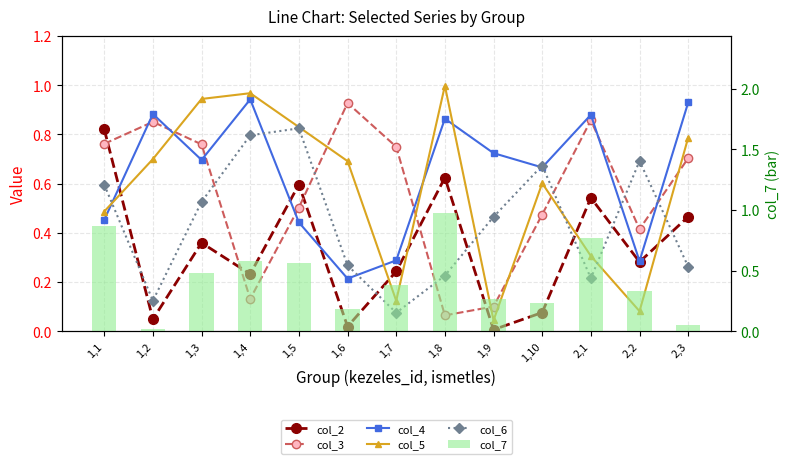

Reading left to right, list all the values displayed in this chart.

col_2: 0.8	0.0	0.4	0.2	0.6	0.0	0.2	0.6	0.0	0.1	0.5	0.3	0.5
col_3: 0.8	0.9	0.8	0.1	0.5	0.9	0.7	0.1	0.1	0.5	0.9	0.4	0.7
col_4: 0.5	0.9	0.7	0.9	0.4	0.2	0.3	0.9	0.7	0.7	0.9	0.3	0.9
col_5: 0.5	0.7	0.9	1.0	0.8	0.7	0.1	1.0	0.0	0.6	0.3	0.1	0.8
col_6: 0.6	0.1	0.5	0.8	0.8	0.3	0.1	0.2	0.5	0.7	0.2	0.7	0.3
col_7: 0.9	0.0	0.5	0.6	0.6	0.2	0.4	1.0	0.3	0.2	0.8	0.3	0.1